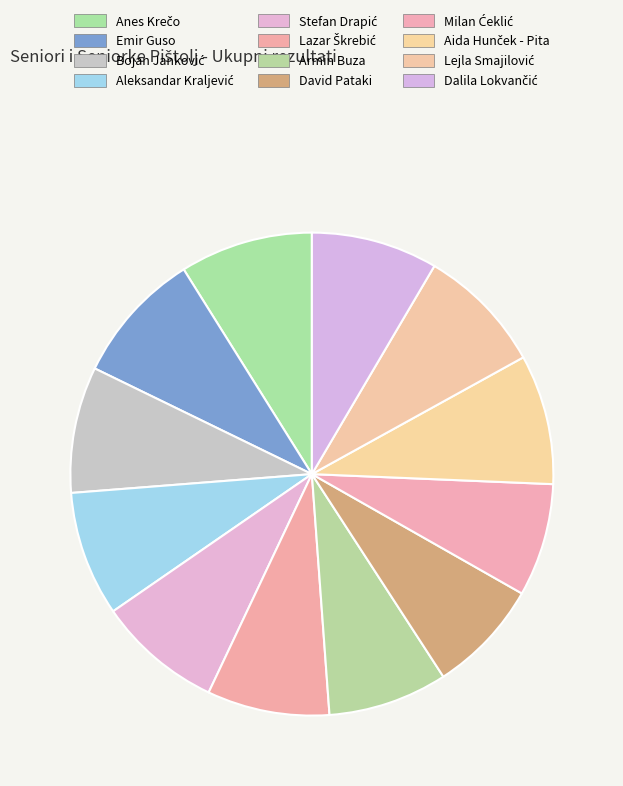

True or false: Milan Ćeklić accounts for 17% of the total.

False